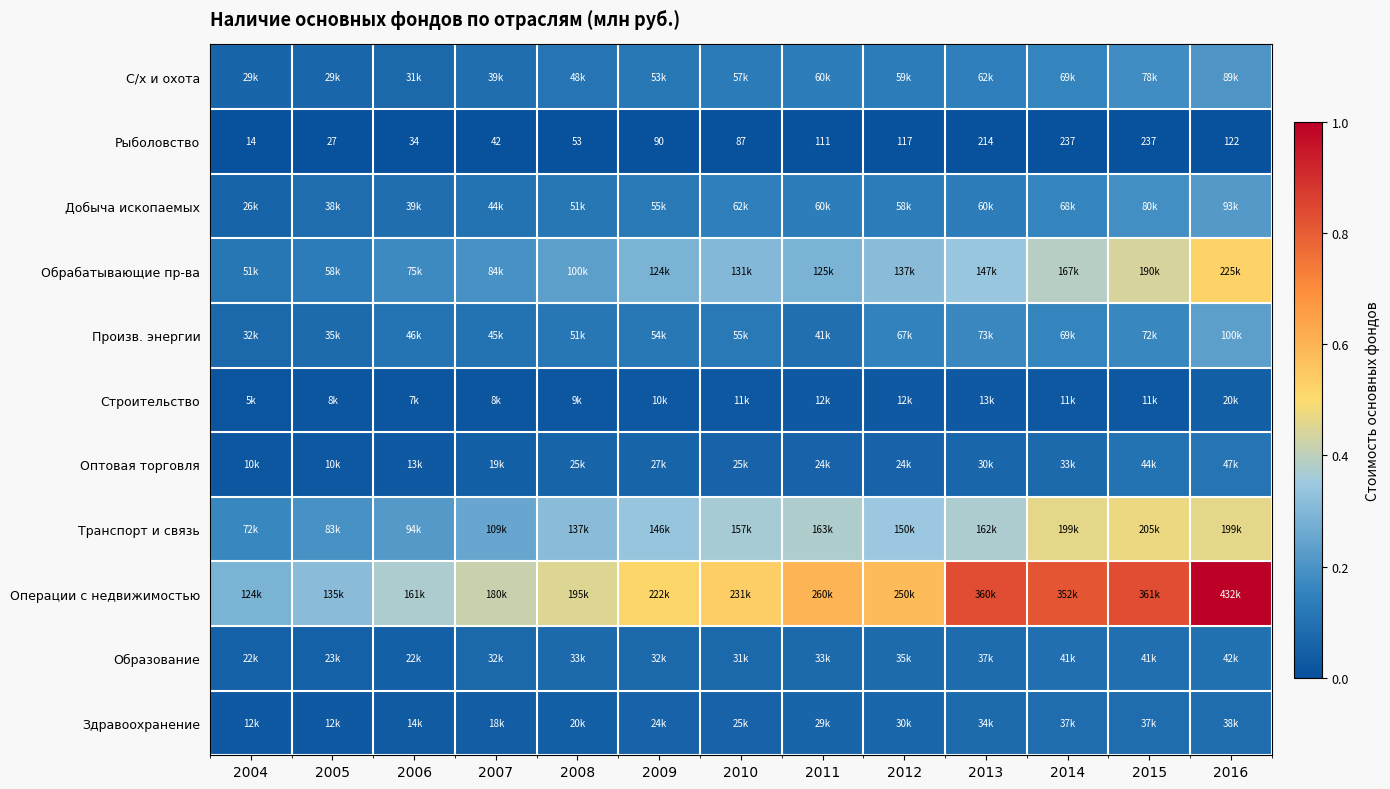

Rank the series at 2010 from highest to lowest value.

Операции с недвижимостью, Транспорт и связь, Обрабатывающие пр-ва, Добыча ископаемых, С/х и охота, Произв. энергии, Образование, Оптовая торговля, Здравоохранение, Строительство, Рыболовство